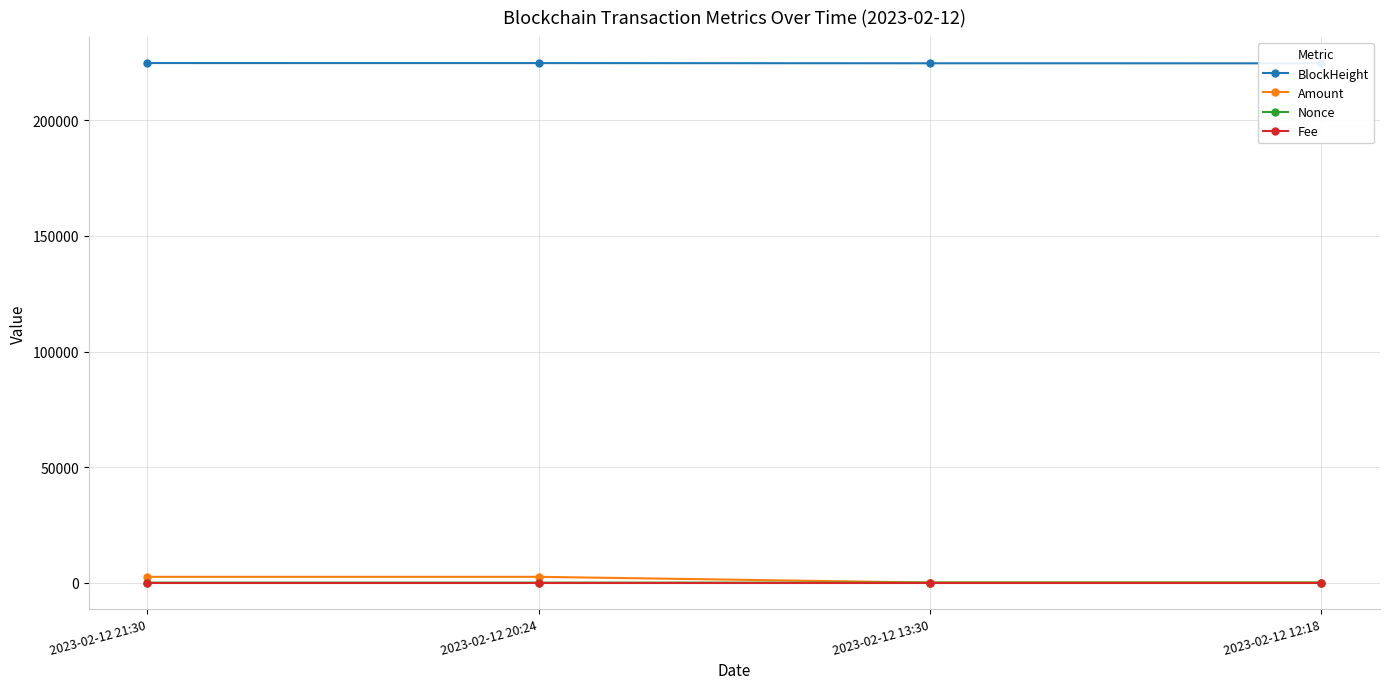

At which label is Amount closest to 1251?

2023-02-12 12:18